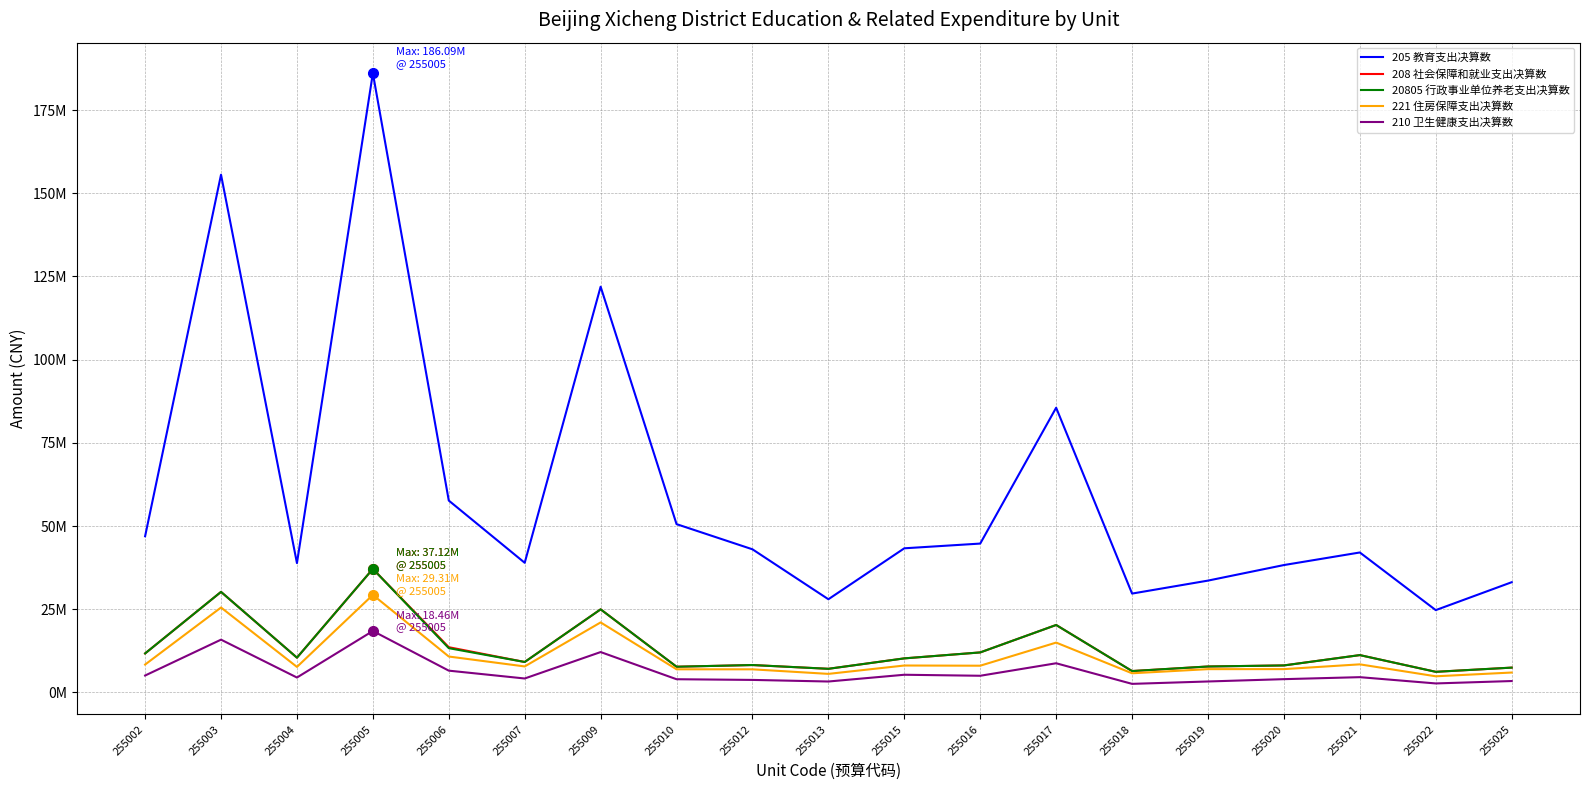

What is the difference between the highest and lowest values at 255019?

30312472.0